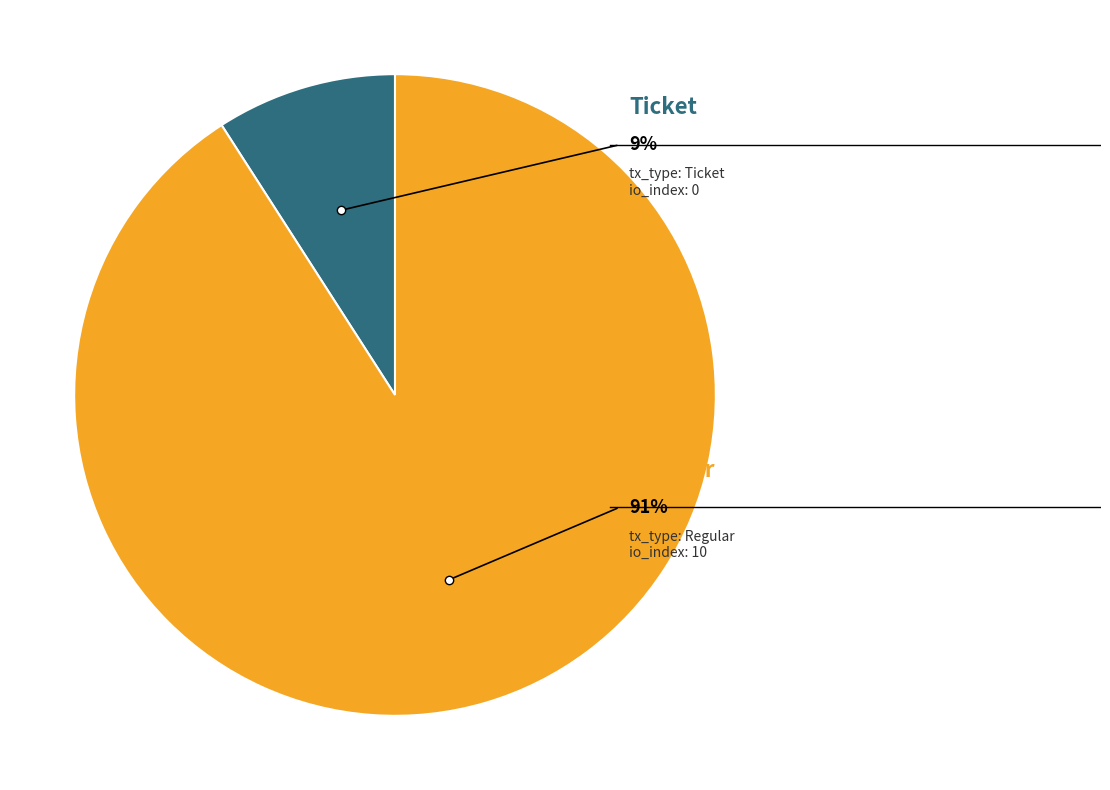

Combined, do Regular (io_index=10) and Ticket (io_index=0) account for over 50%?

Yes